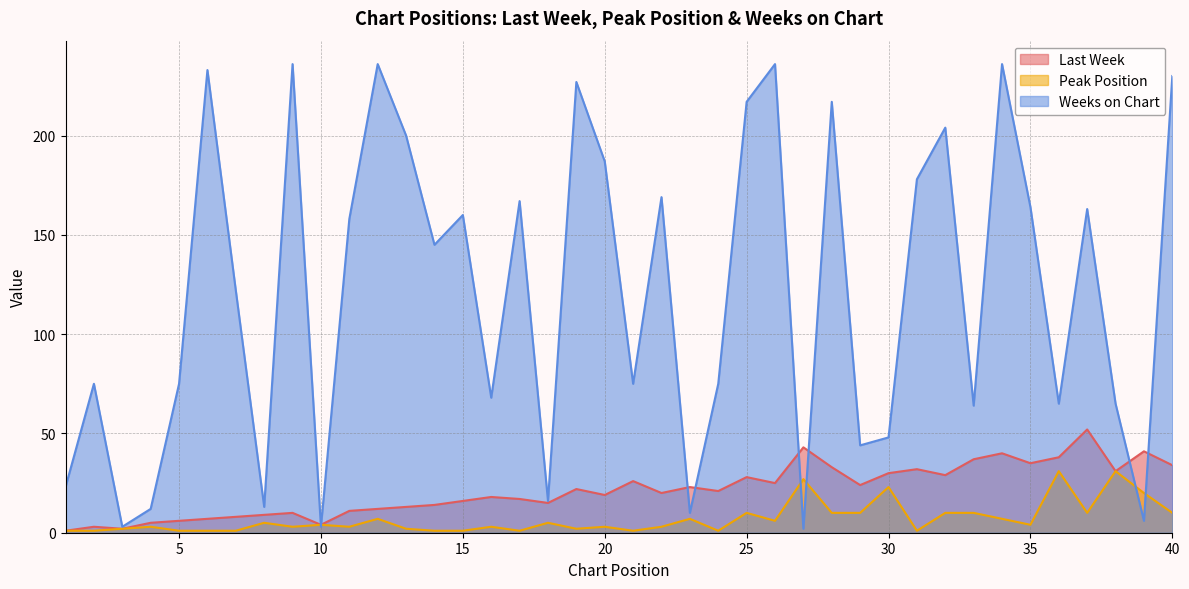

Between 24 and 32, which series saw the biggest shift?

Weeks on Chart